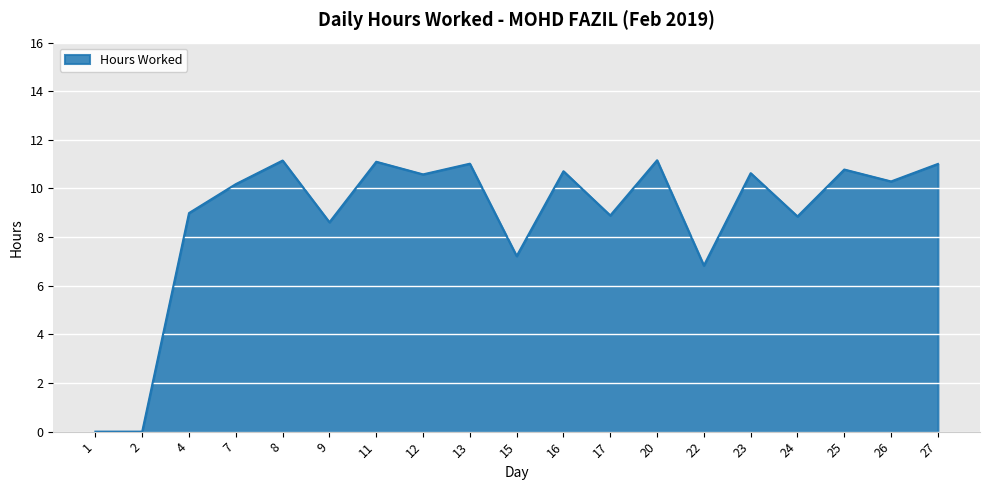

How many lines are shown in the chart?

1